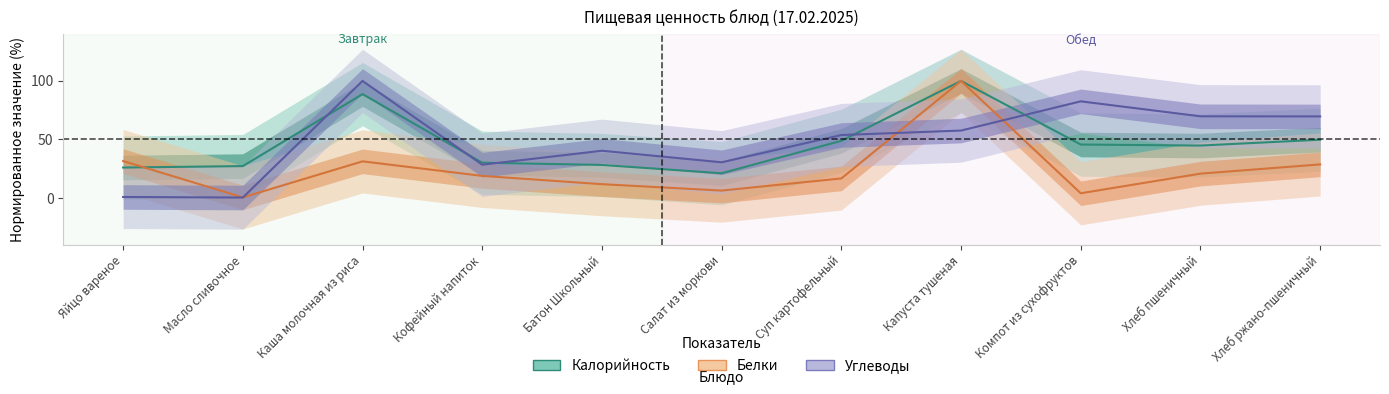

Is this an area chart (filled region under the line)?

No